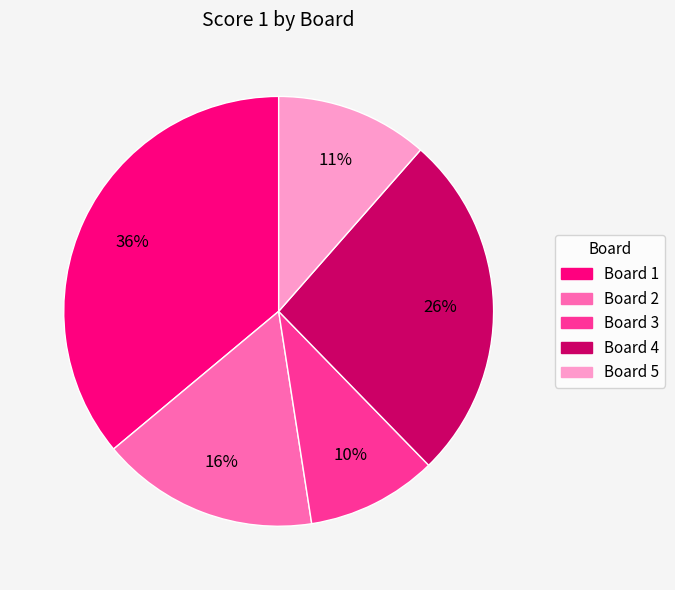

Rank the categories by value from lowest to highest.

Board 3, Board 5, Board 2, Board 4, Board 1